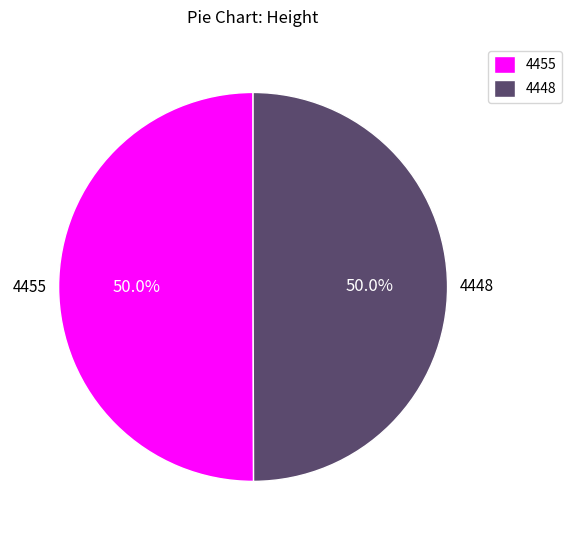

To the nearest percent, what portion does 4448 represent?

50%